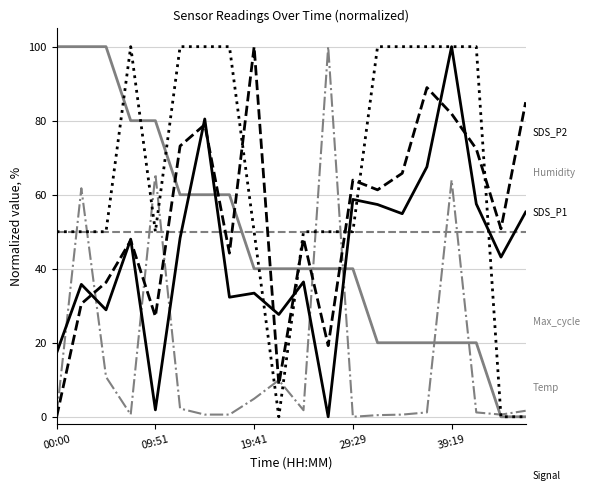

How many lines are shown in the chart?

6